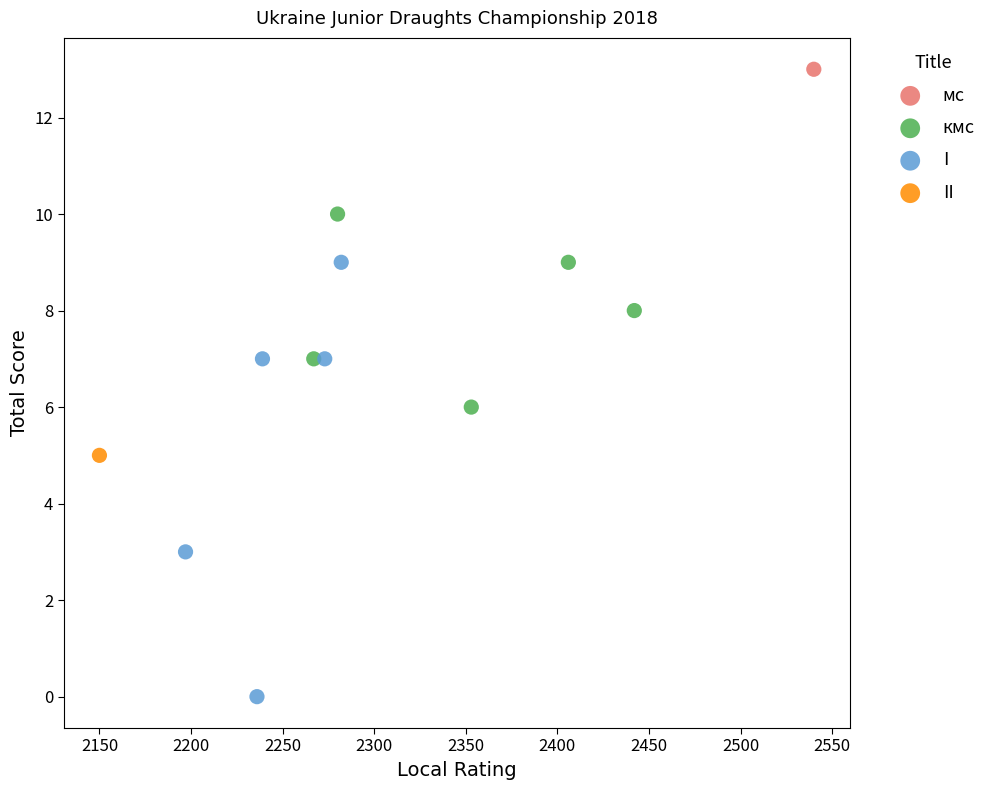

What are all the series names shown in the legend?

мс, кмс, I, II